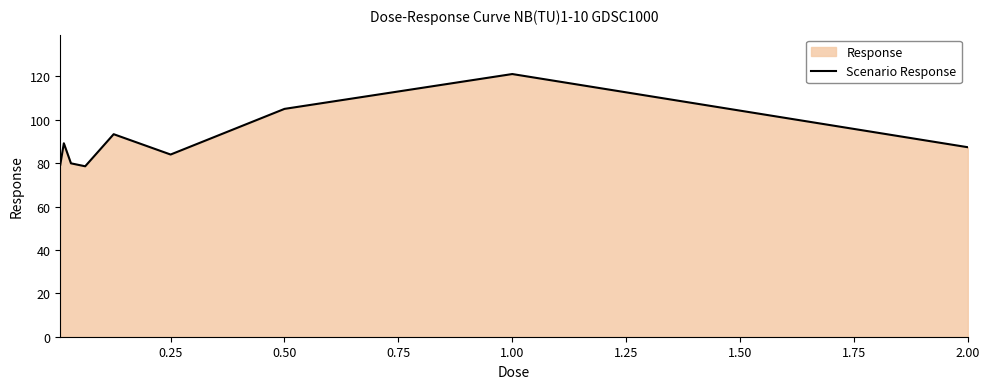

What position from the left is 2.00?

9